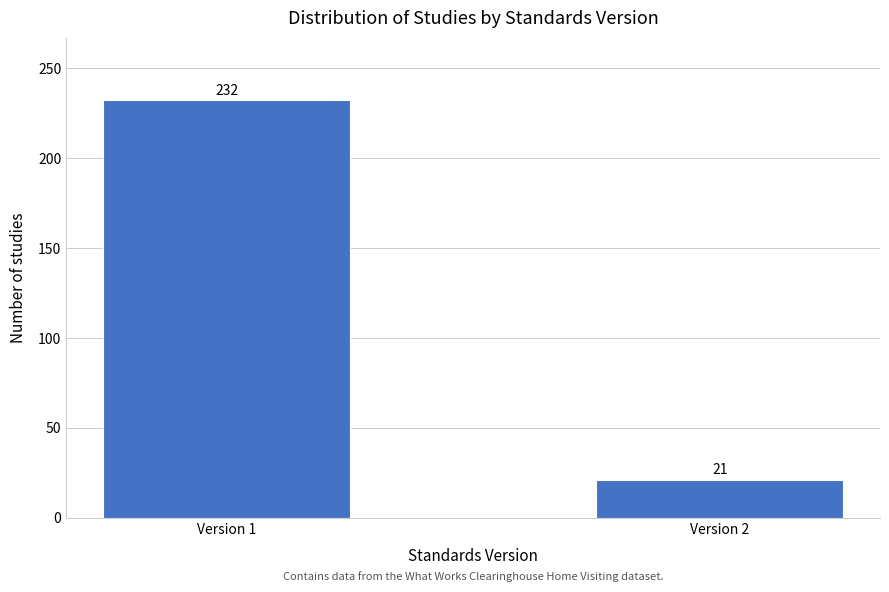

Reading right to left, extract all data points from this chart.

21	232